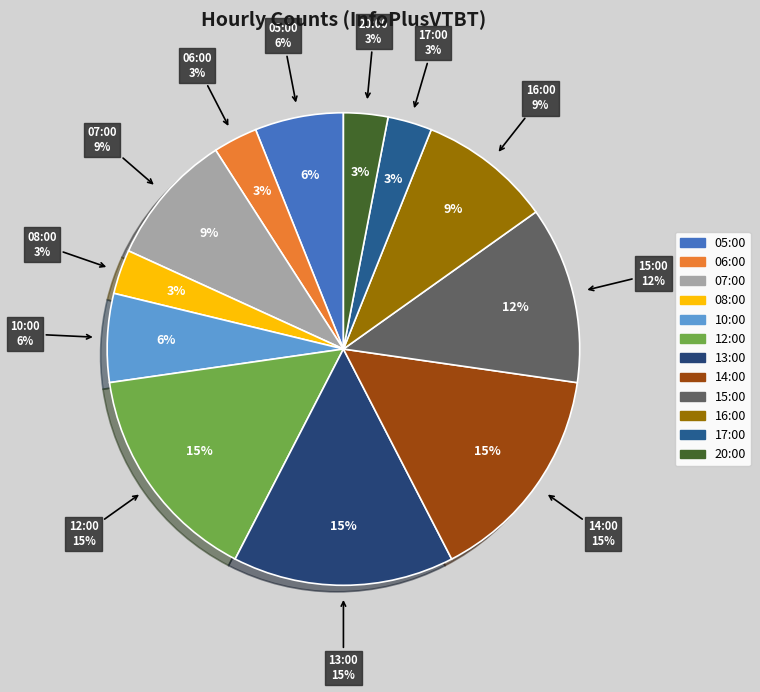

What percentage is the 16:00 slice, to the nearest percent?

9%